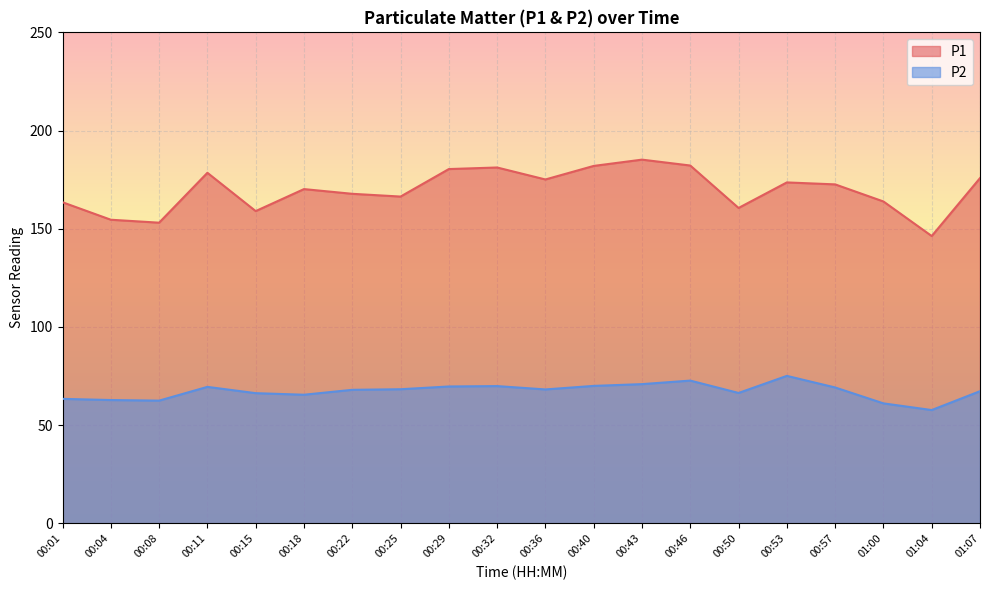

Reading left to right, transcribe all the data shown in this chart.

P1: 00:01=163.5	00:04=154.6	00:08=153.1	00:11=178.5	00:15=159.0	00:18=170.2	00:22=167.8	00:25=166.4	00:29=180.4	00:32=181.2	00:36=175.1	00:40=182.0	00:43=185.2	00:46=182.2	00:50=160.6	00:53=173.6	00:57=172.6	01:00=163.9	01:04=146.3	01:07=175.8
P2: 00:01=63.4	00:04=62.8	00:08=62.5	00:11=69.5	00:15=66.3	00:18=65.5	00:22=68.0	00:25=68.3	00:29=69.7	00:32=69.9	00:36=68.2	00:40=70.0	00:43=70.9	00:46=72.7	00:50=66.4	00:53=75.1	00:57=69.2	01:00=61.1	01:04=57.7	01:07=67.3